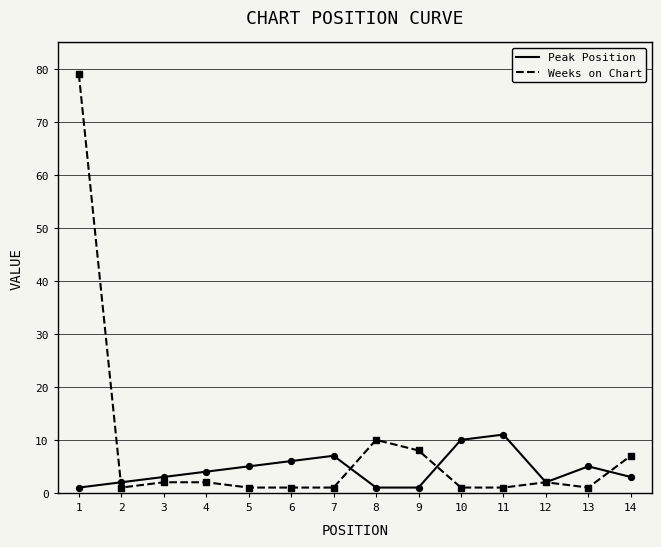

Which series has the largest range (max minus min)?

Weeks on Chart